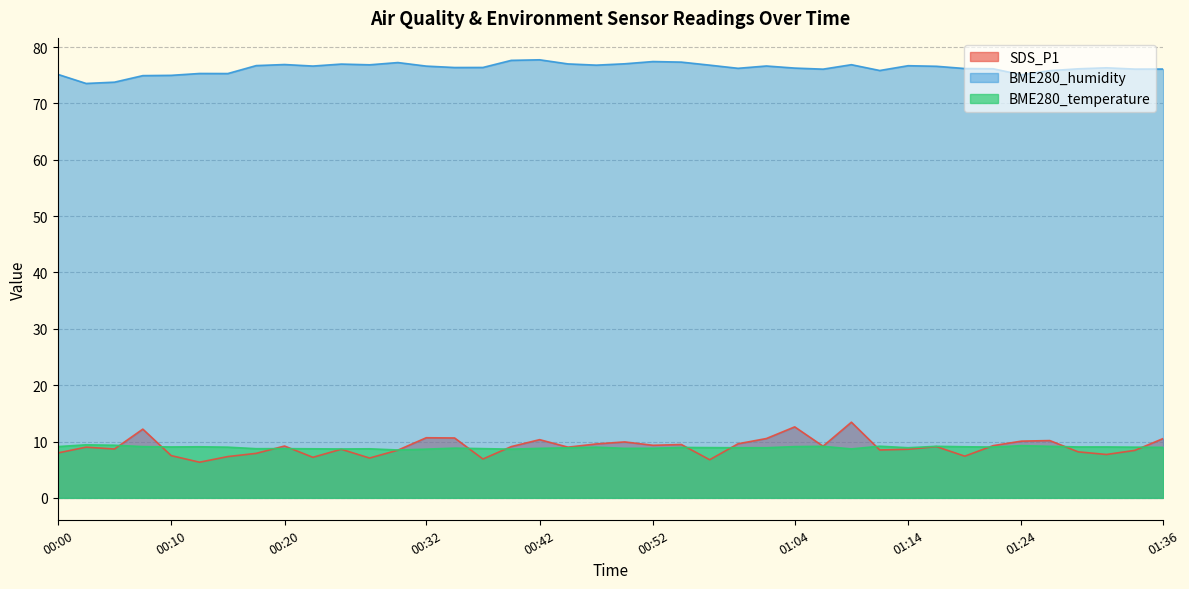

Which has a higher value, 00:37 or 01:21?

01:21